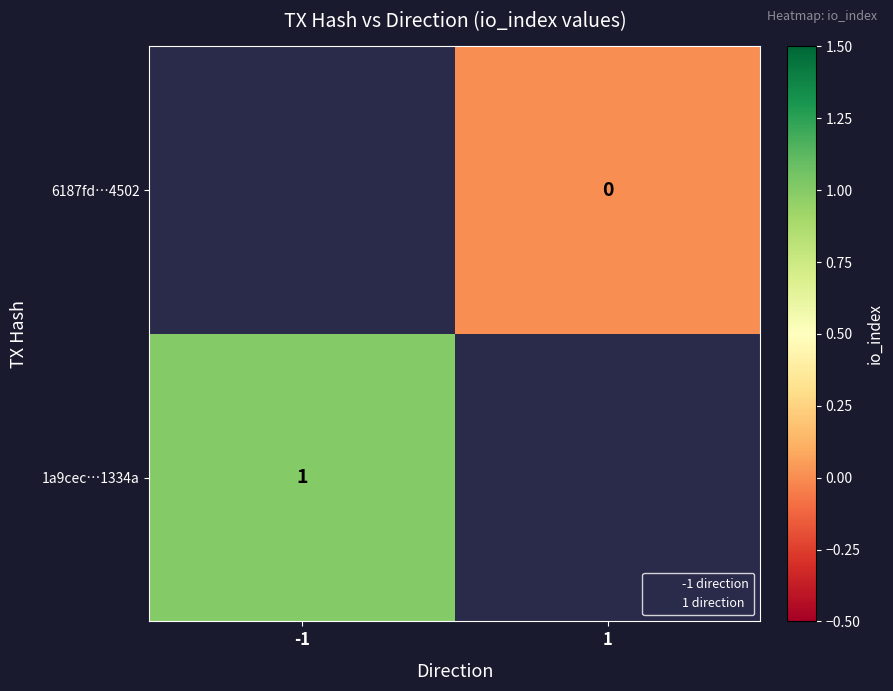

Rank the categories by 1a9cec…1334a value from highest to lowest.

-1, 1